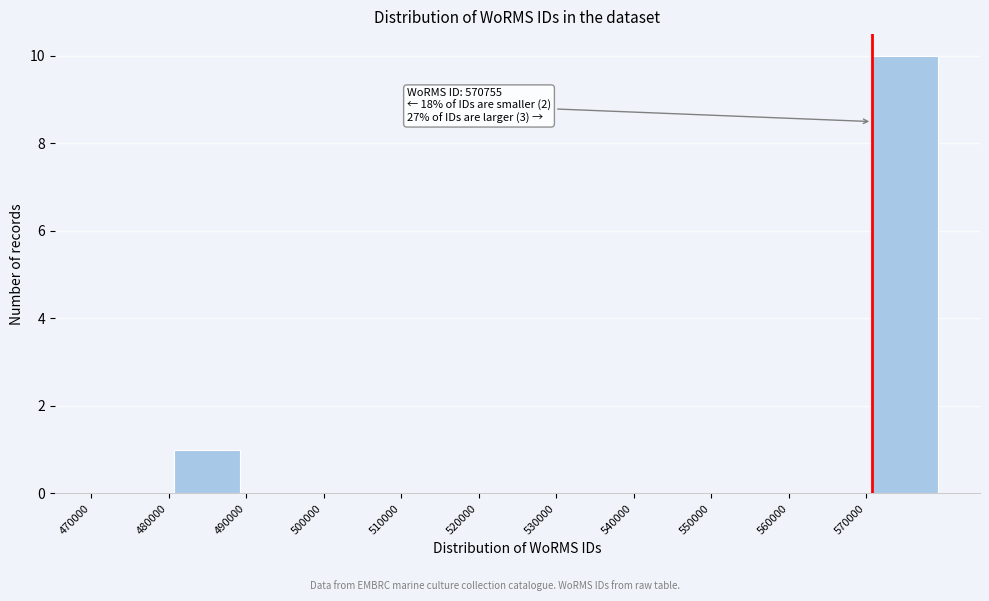

Over which range of the x-axis is the bar tallest?

570000 to 580000